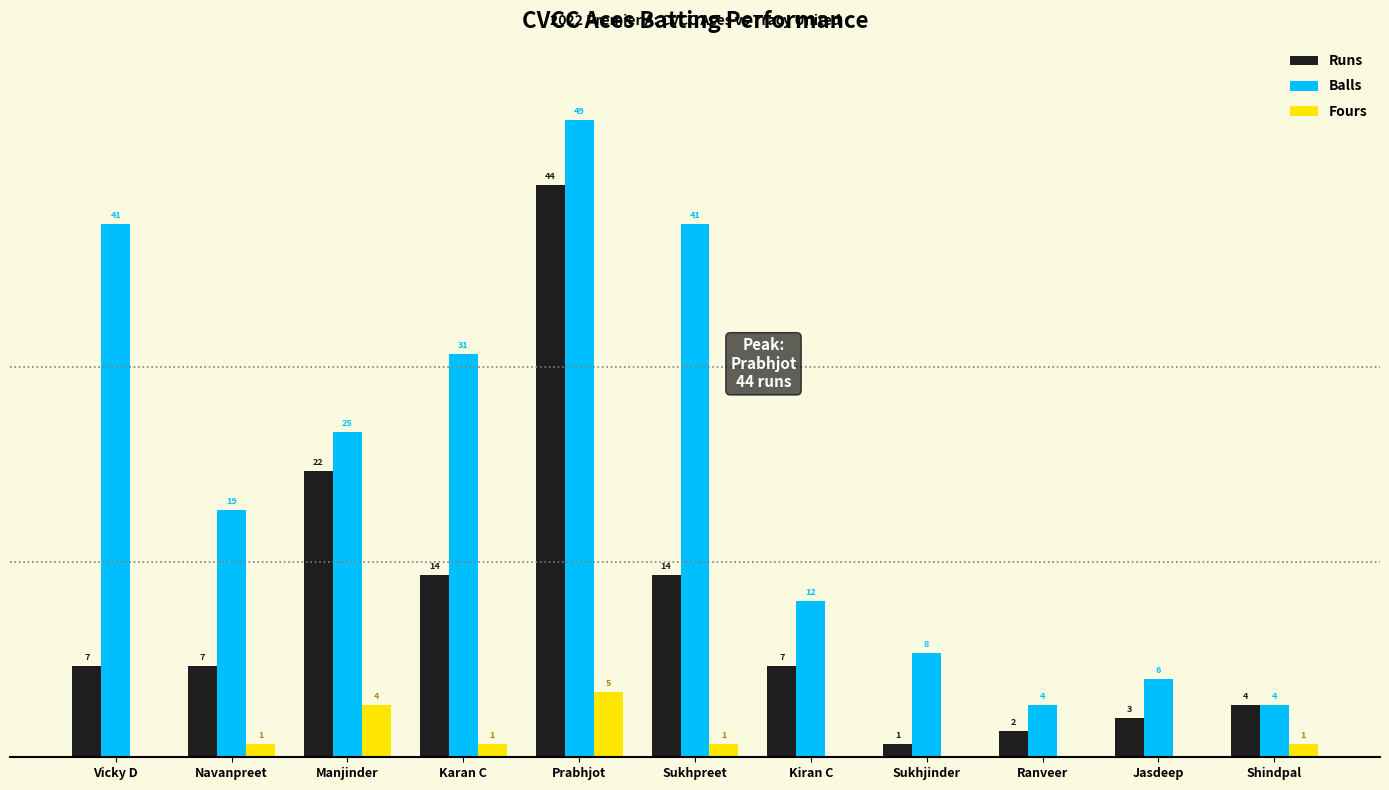

Which series has the widest spread of values?

Balls